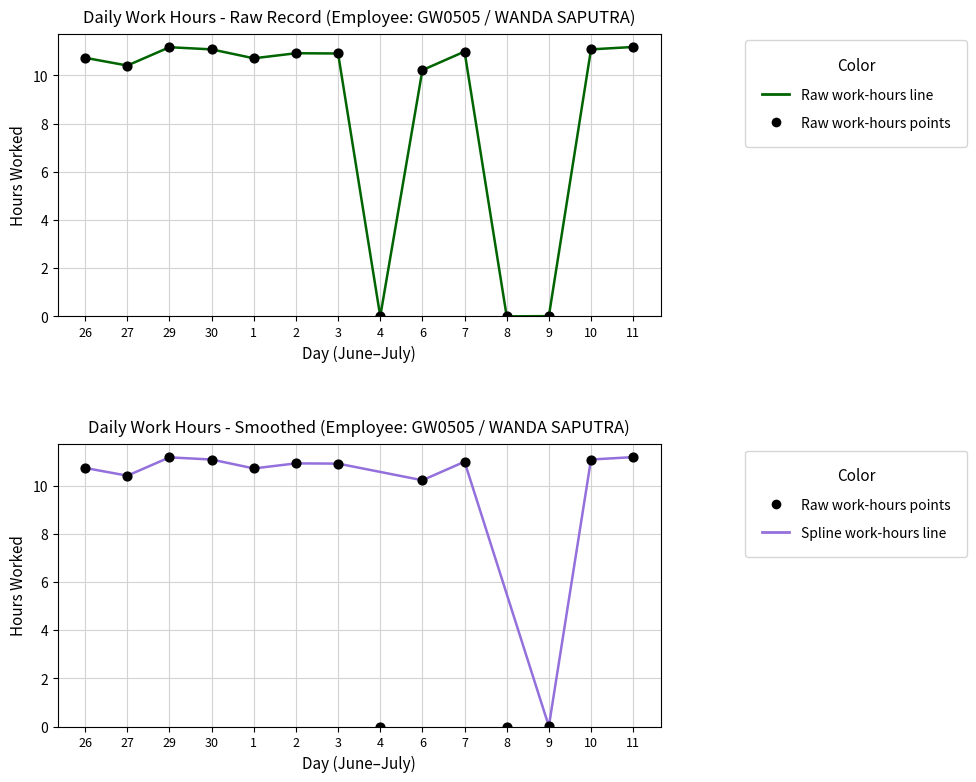

What is the change in value from 27 to 30?

+0.7